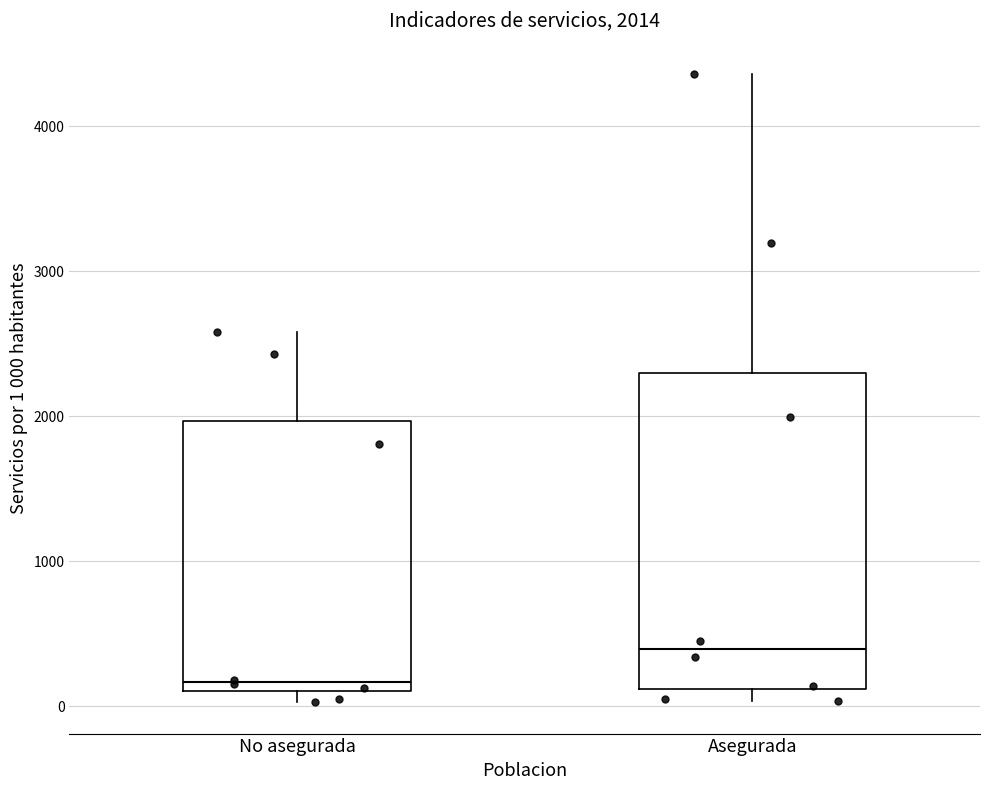

Which box has the highest median line?

Asegurada